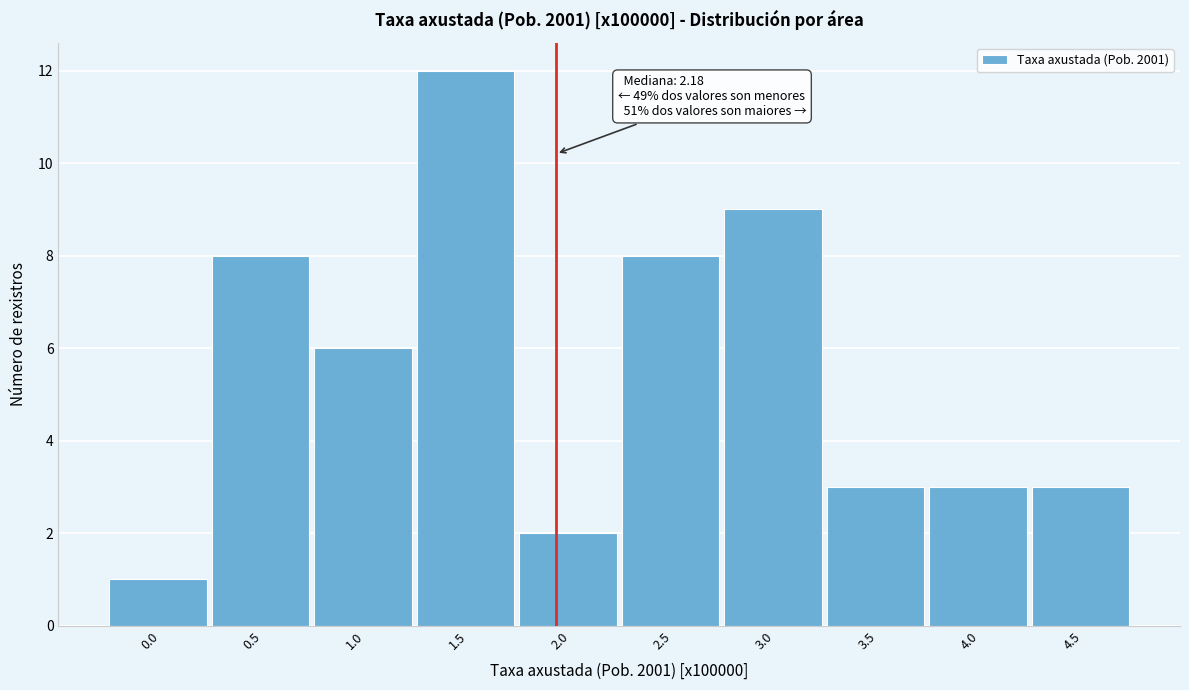

Reading right to left, list all the values displayed in this chart.

3	3	3	9	8	2	12	6	8	1